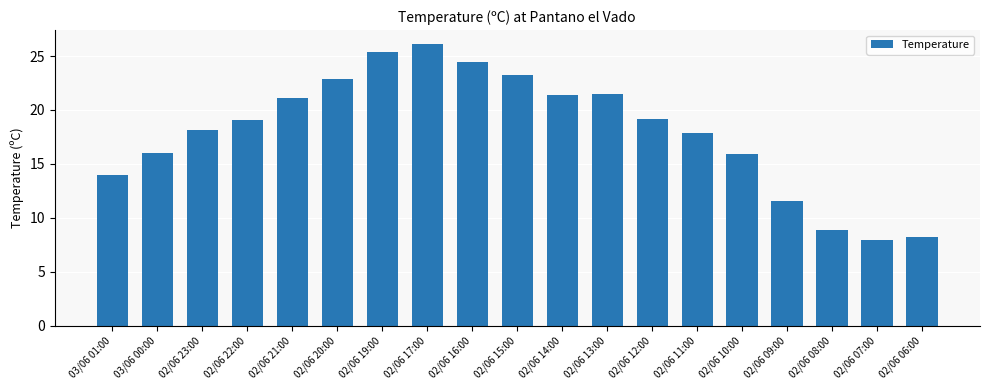

True or false: the data shows 15.9 at 02/06 10:00.

True